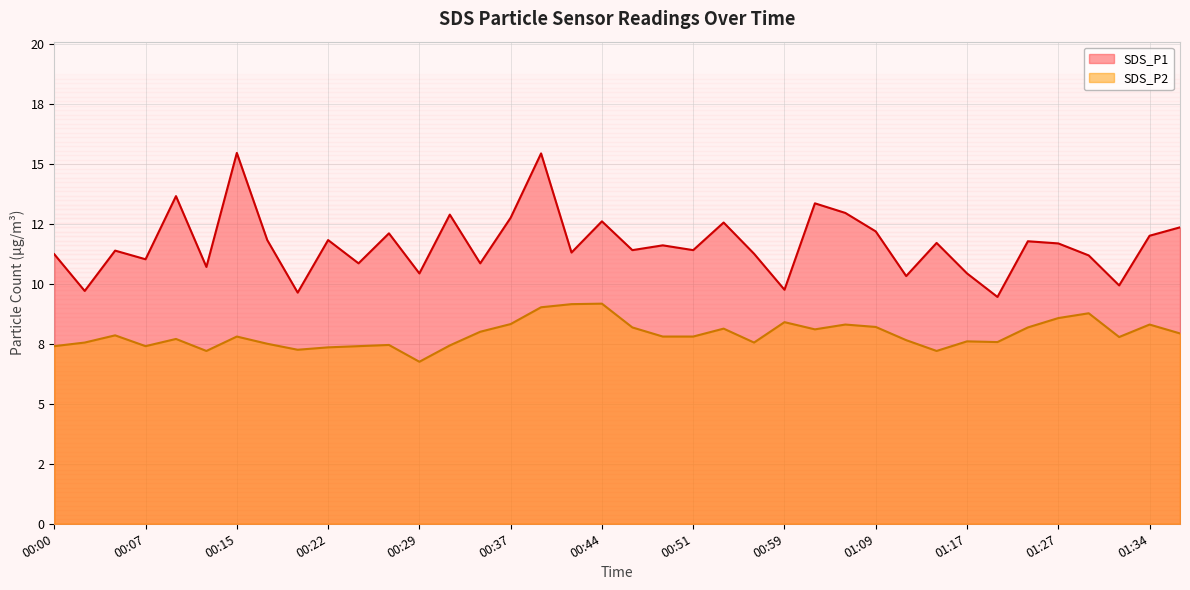

At which label does SDS_P2 reach its peak?

00:44